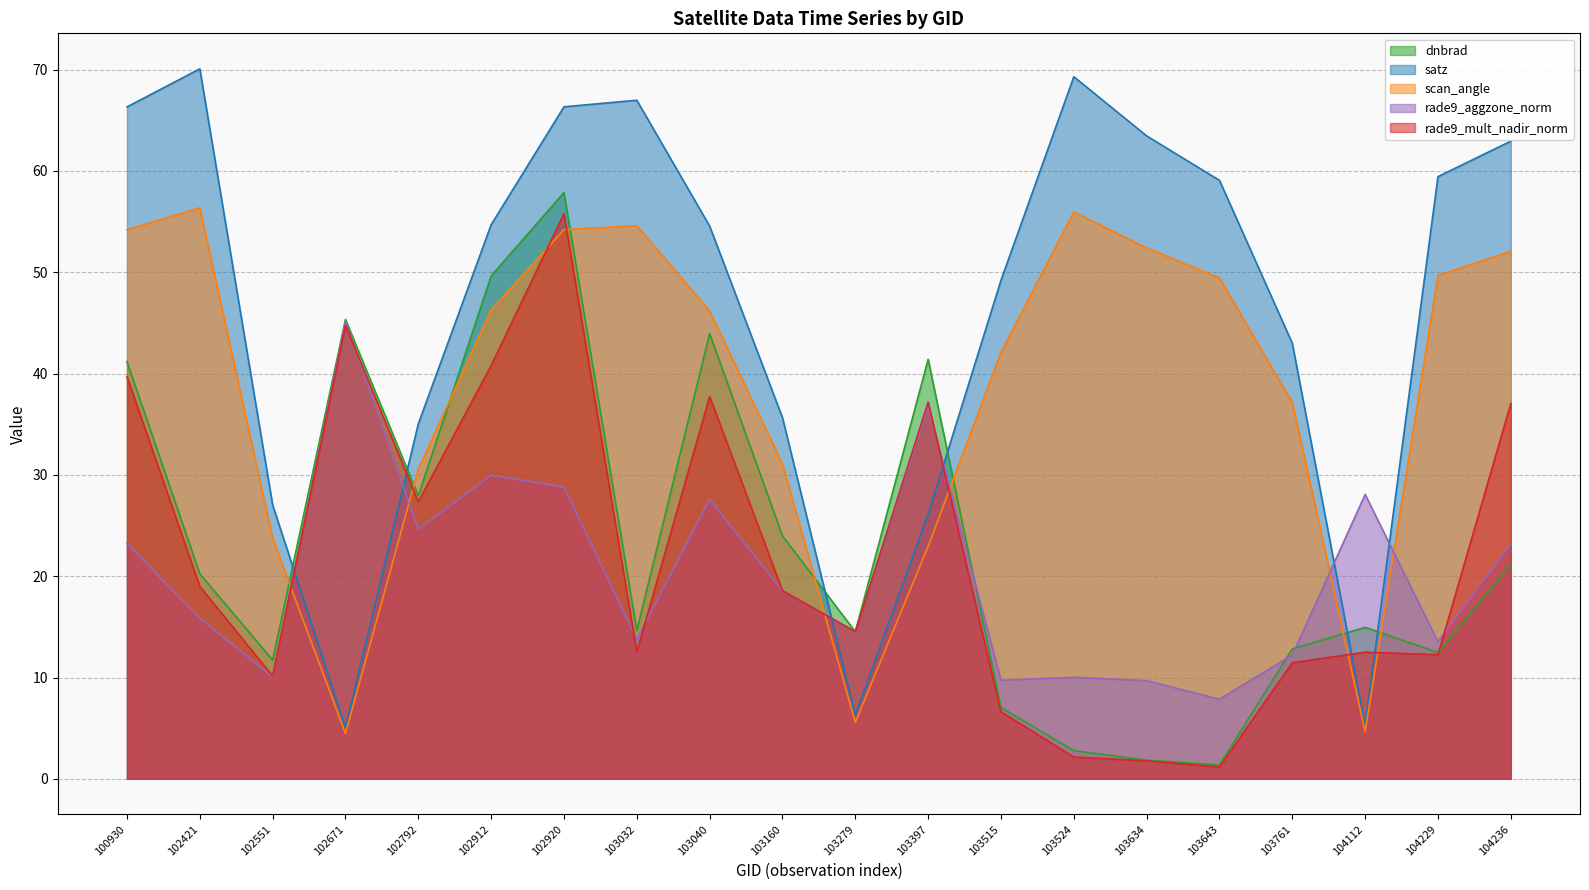

What is the highest value of the scan_angle series?

56.4